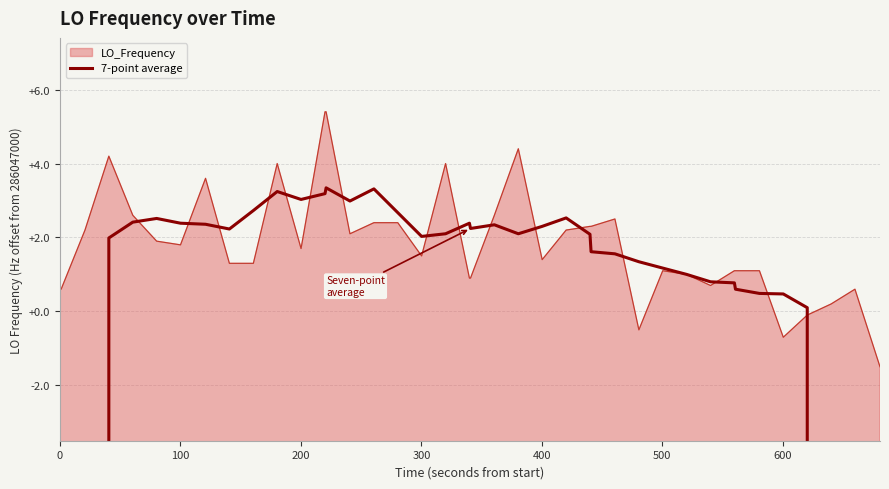

Does the chart display data point markers on the line(s)?

No